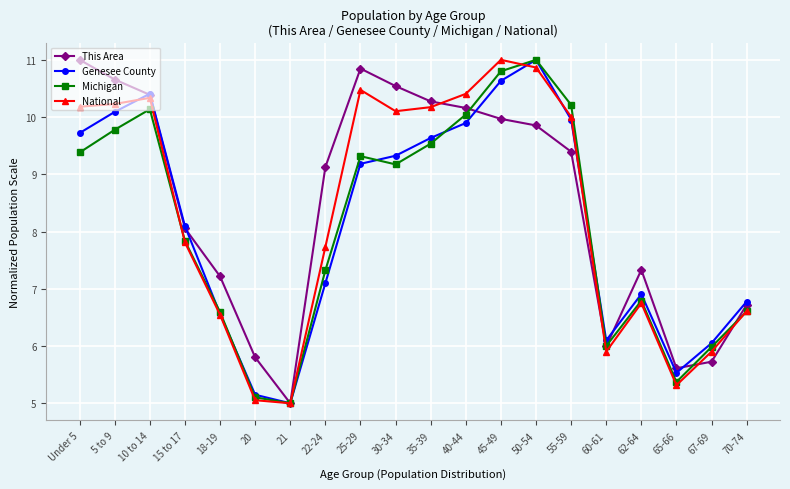

What is the maximum value shown in the chart?

11.0